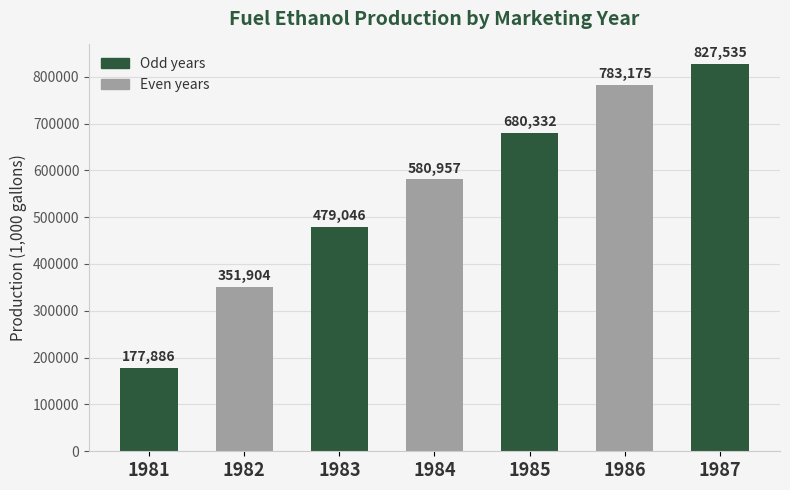

What is the sum of the values at 1983 and 1986?

1262220.2